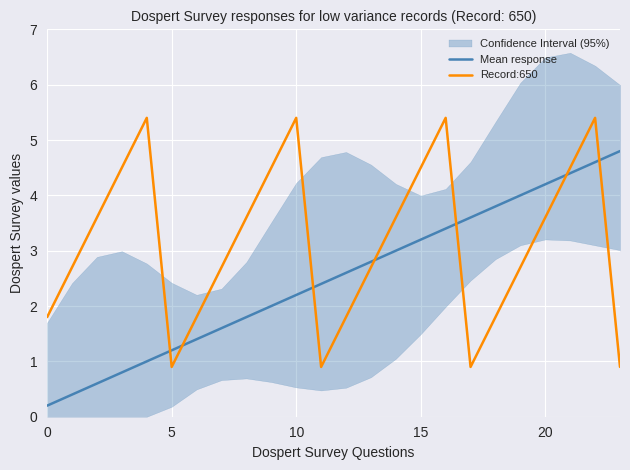

True or false: Record:650 and Mean response cross at least once.

True